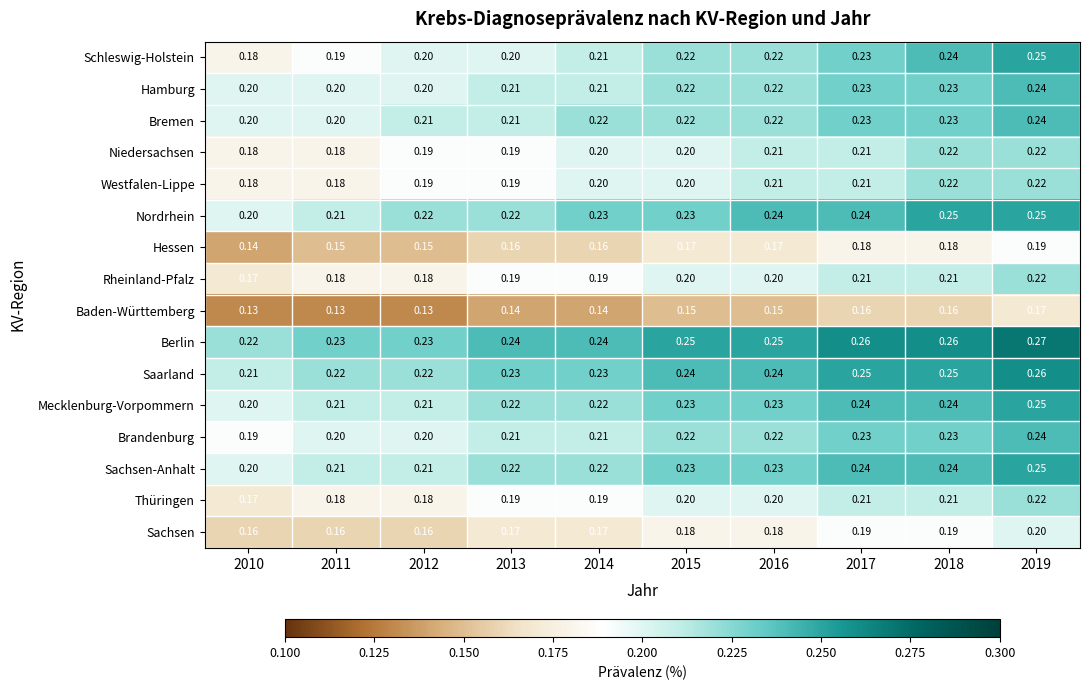

Which series has the largest range (max minus min)?

Schleswig-Holstein